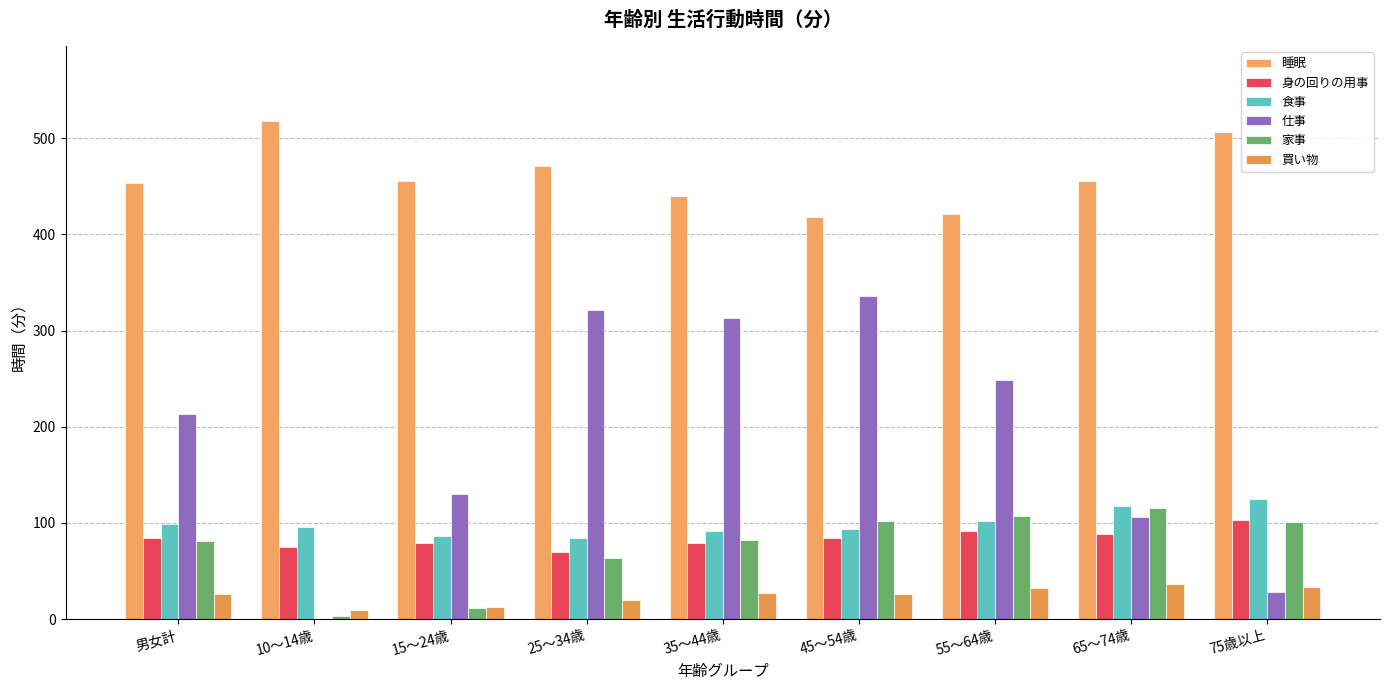

The 仕事 series shows 249 at 55～64歳. True or false?

True